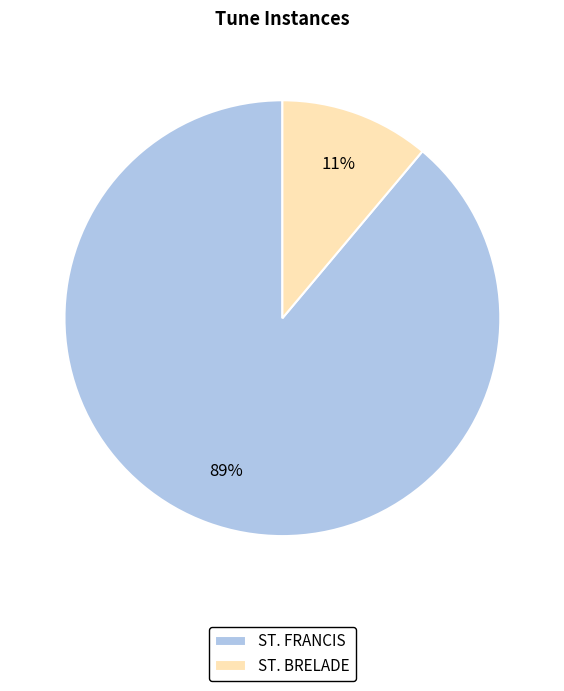

Which category has the biggest portion of the pie?

ST. FRANCIS